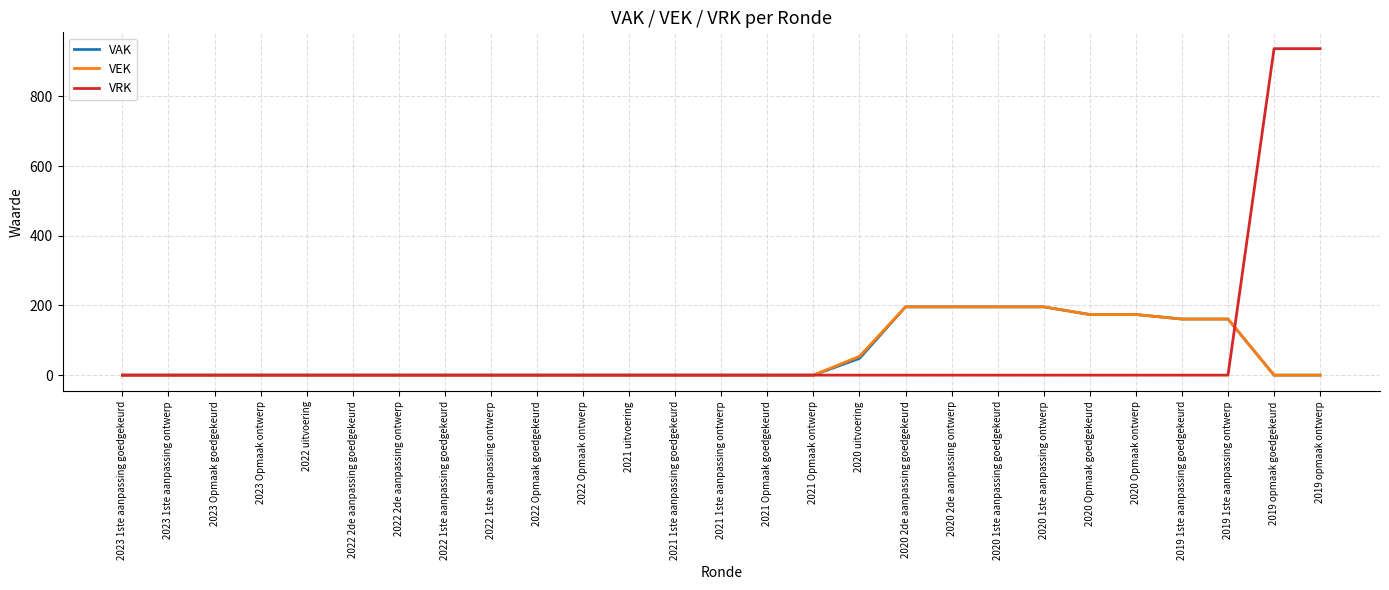

True or false: VAK has a value of 0 at 2023 Opmaak ontwerp.

True